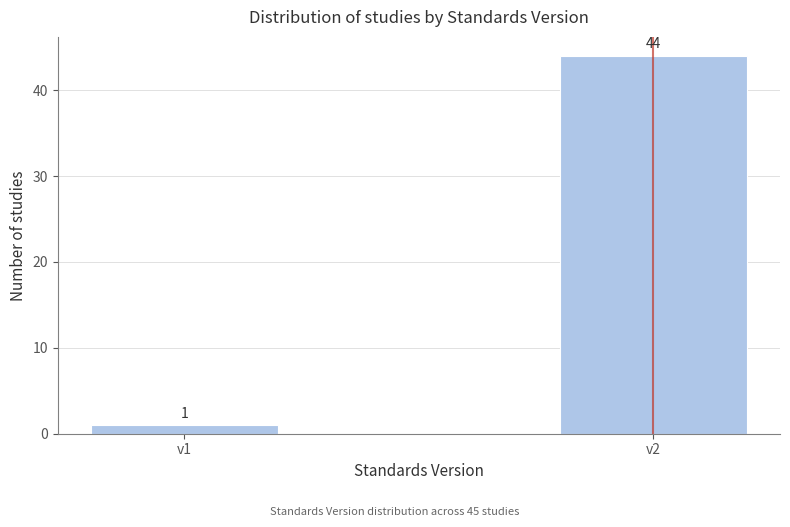

Reading right to left, extract all data points from this chart.

v2=44	v1=1